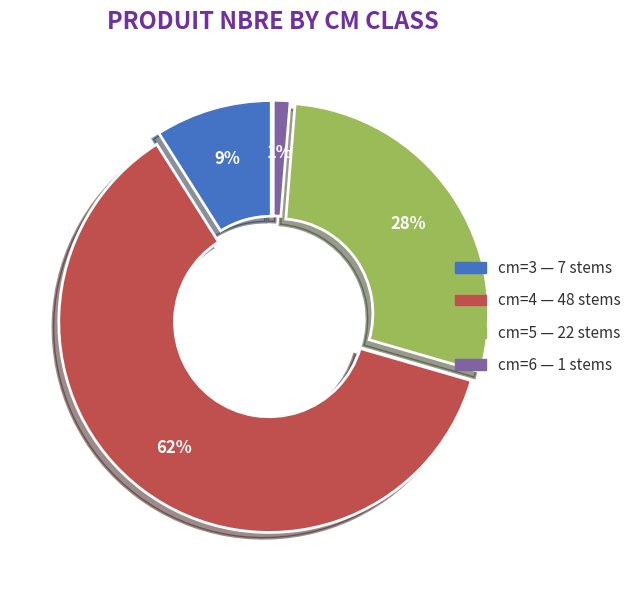

What is the smallest slice in the pie chart?

cm=6